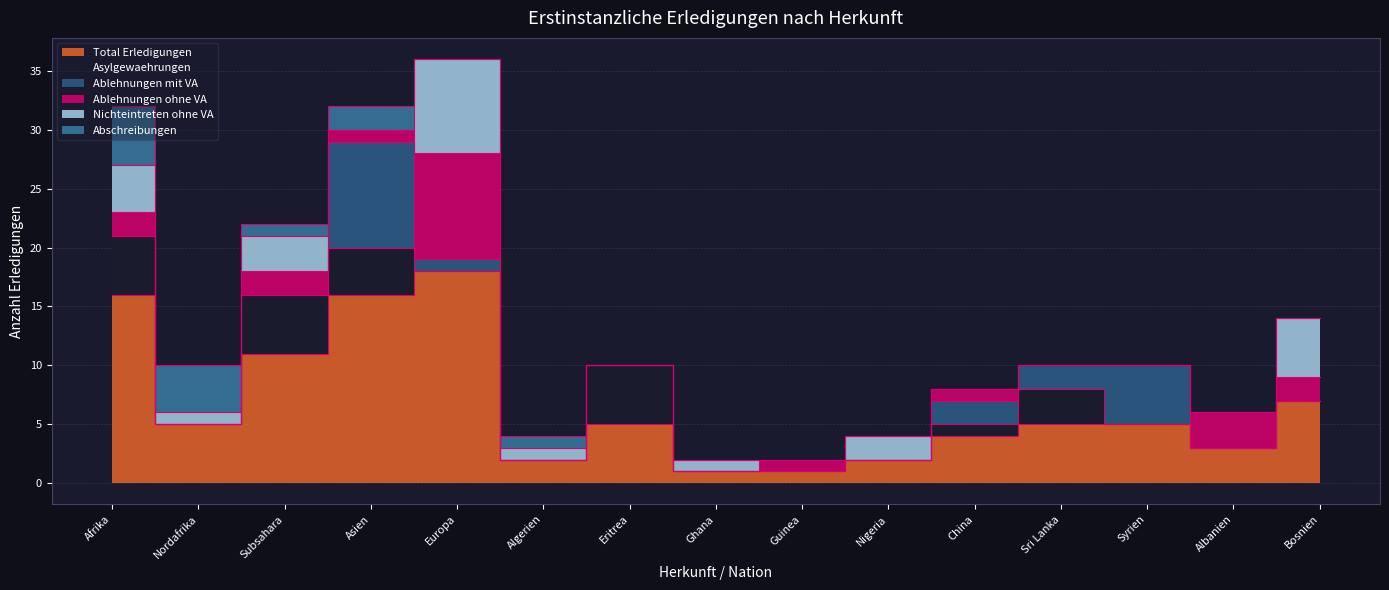

Rank the series by their maximum value, from highest to lowest.

Total Erledigungen, Ablehnungen mit VA, Ablehnungen ohne VA, Nichteintreten ohne VA, Asylgewaehrungen, Abschreibungen